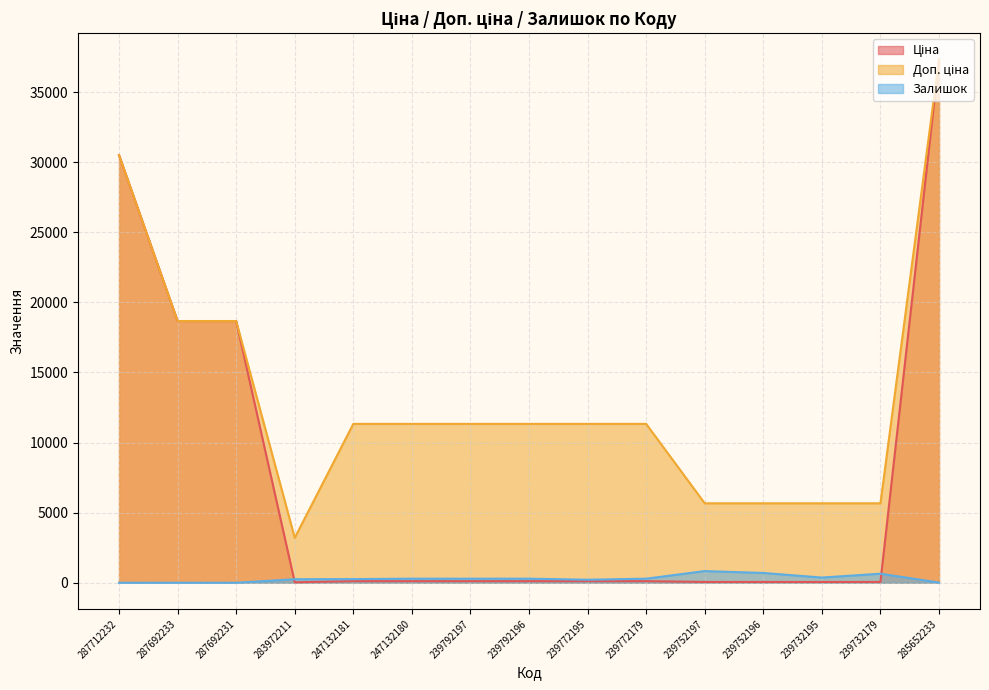

Which series has the largest total across all categories?

Доп. ціна